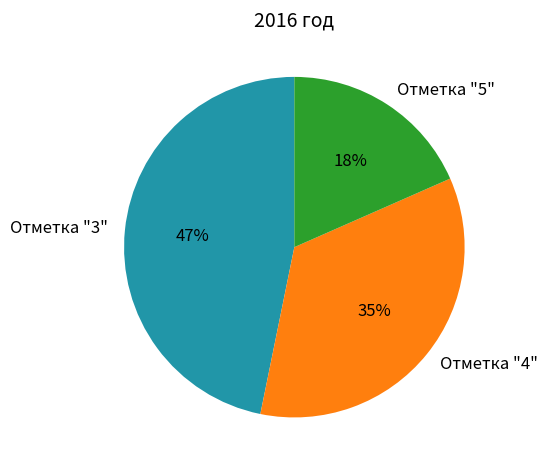

The Отметка "5" slice represents 18% of the pie. True or false?

True